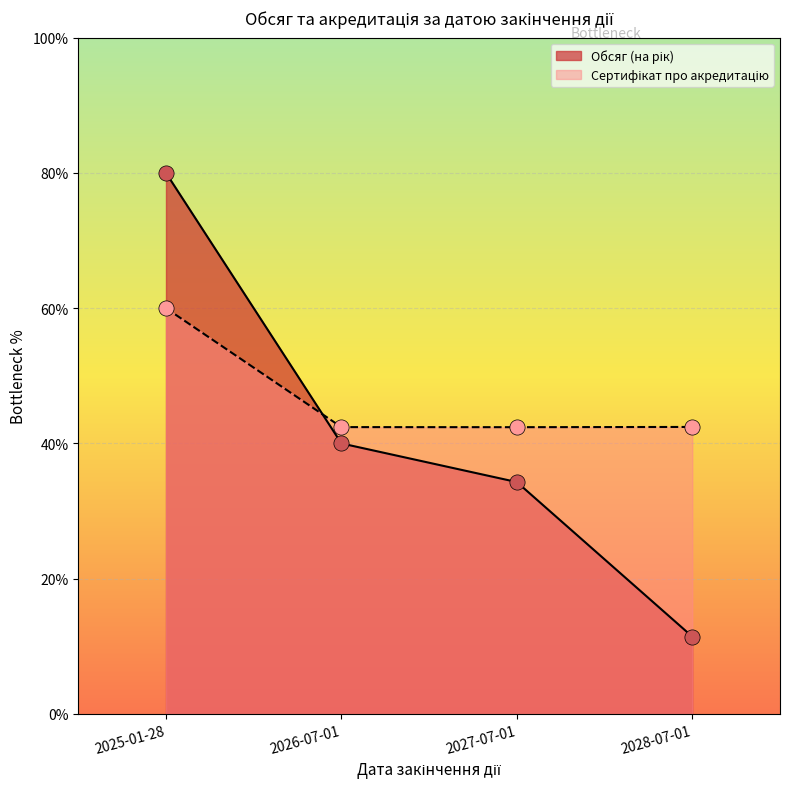

Is the value of Обсяг (на рік) at 2025-01-28 greater than the value of Сертифікат про акредитацію at 2026-07-01?

Yes